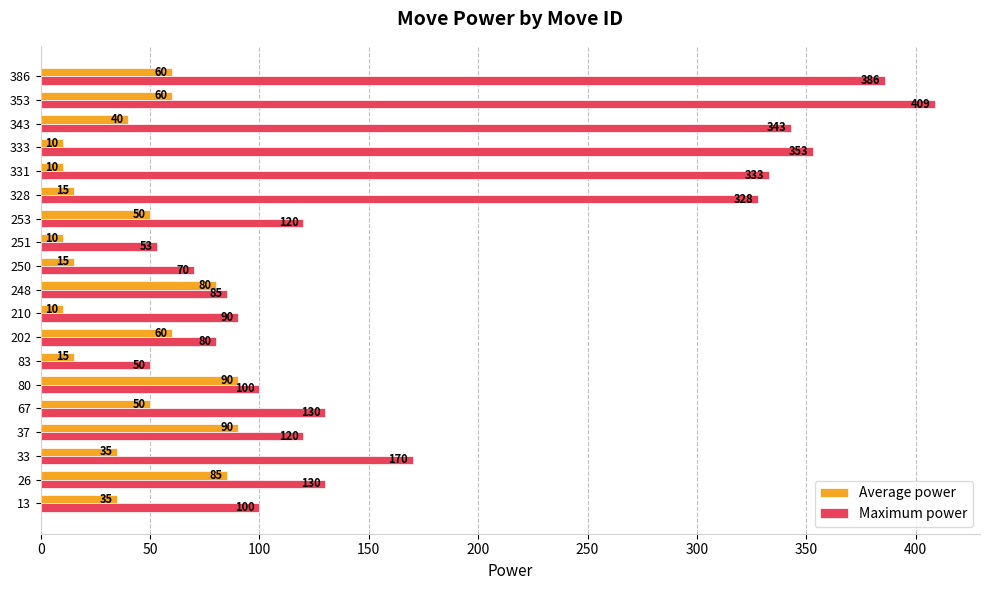

At which label does Maximum power reach its minimum?

83